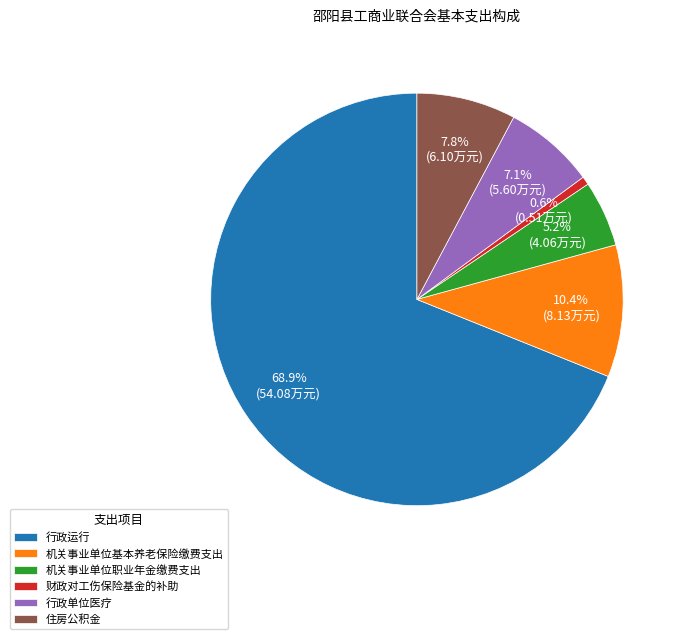

How many segments does this pie chart have?

6